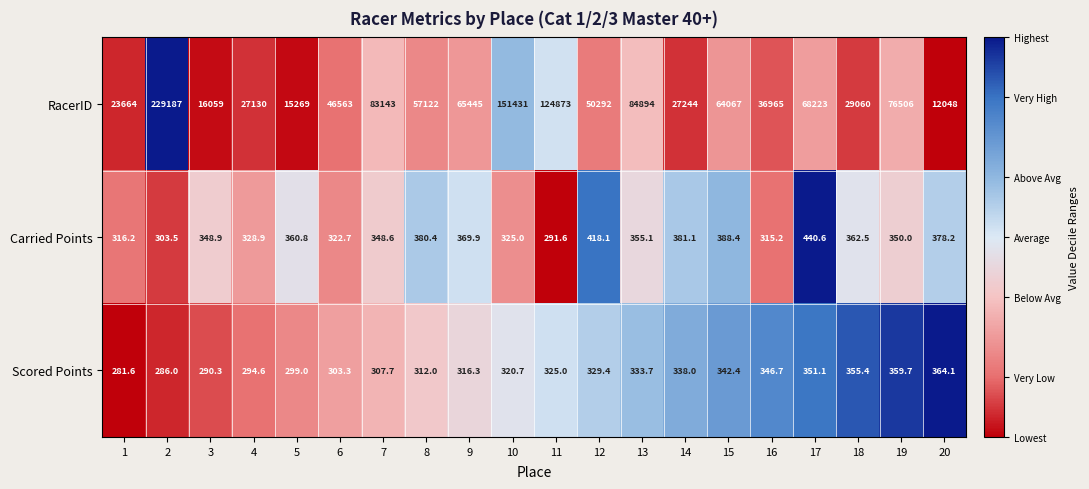

What is the difference between the maximum and minimum values in the RacerID series?

217139.0